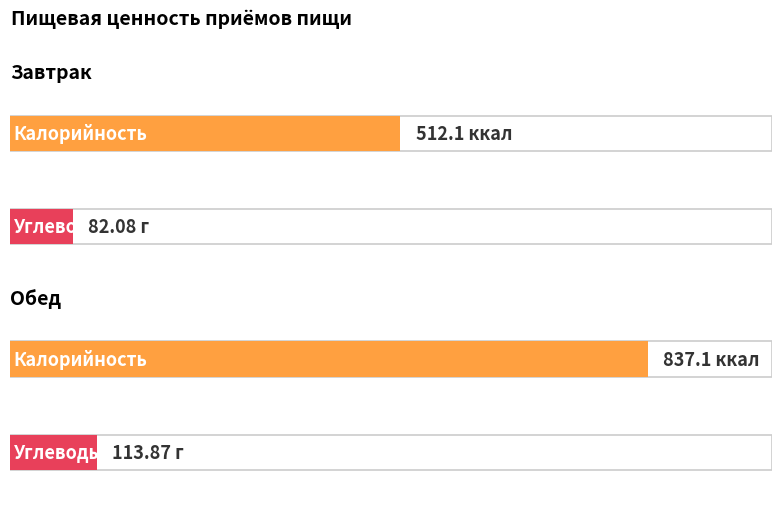

The value of Жиры at Завтрак is 10.9. True or false?

False